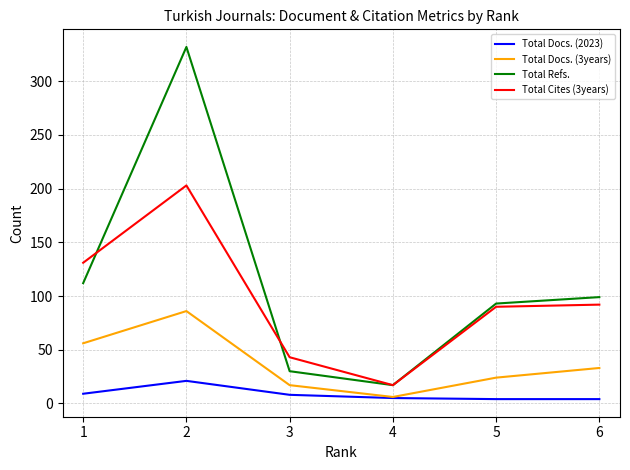

What is the sum of the Total Refs. values at 5 and 2?

425